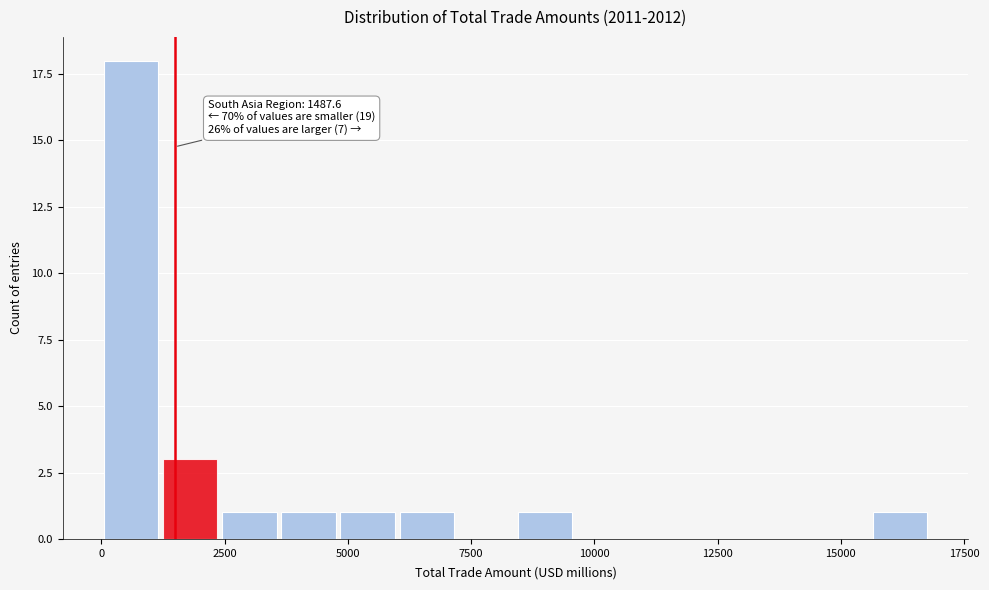

Read against the x-axis, roughly where is the centre of the tallest bar?

500